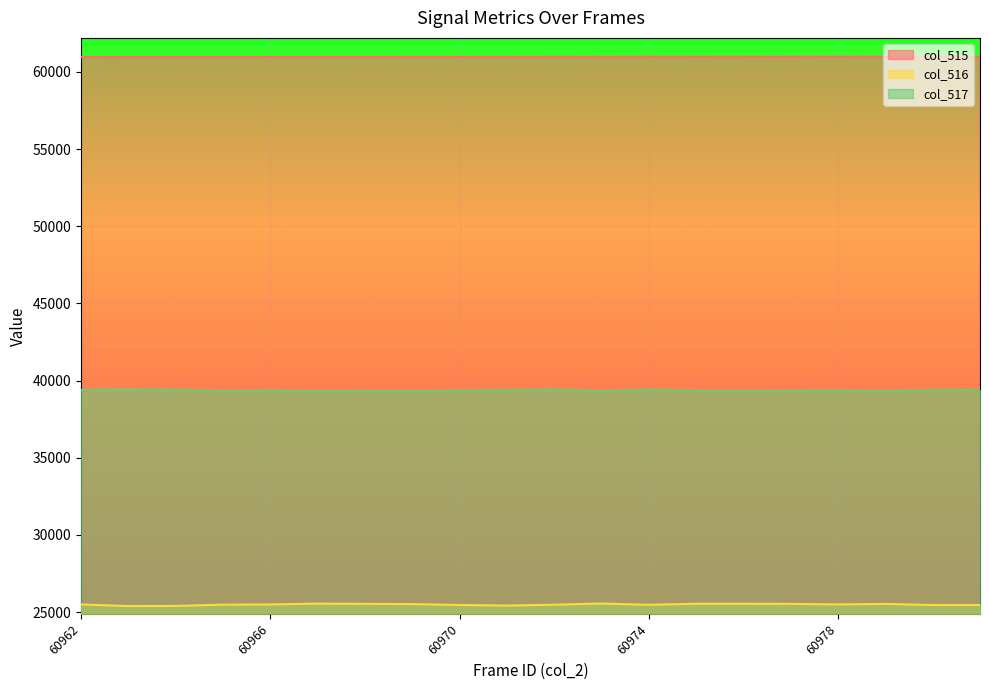

What is the sum of all col_515 values?

1219430